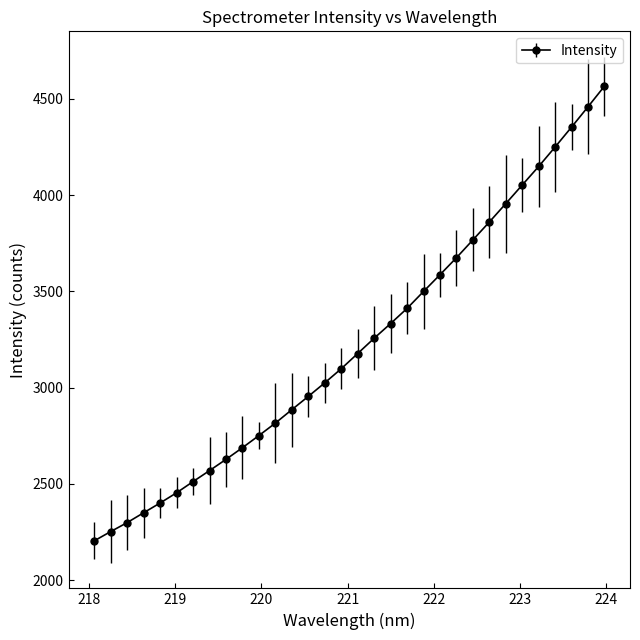

What is the value of the 32nd point from the left?

4566.9